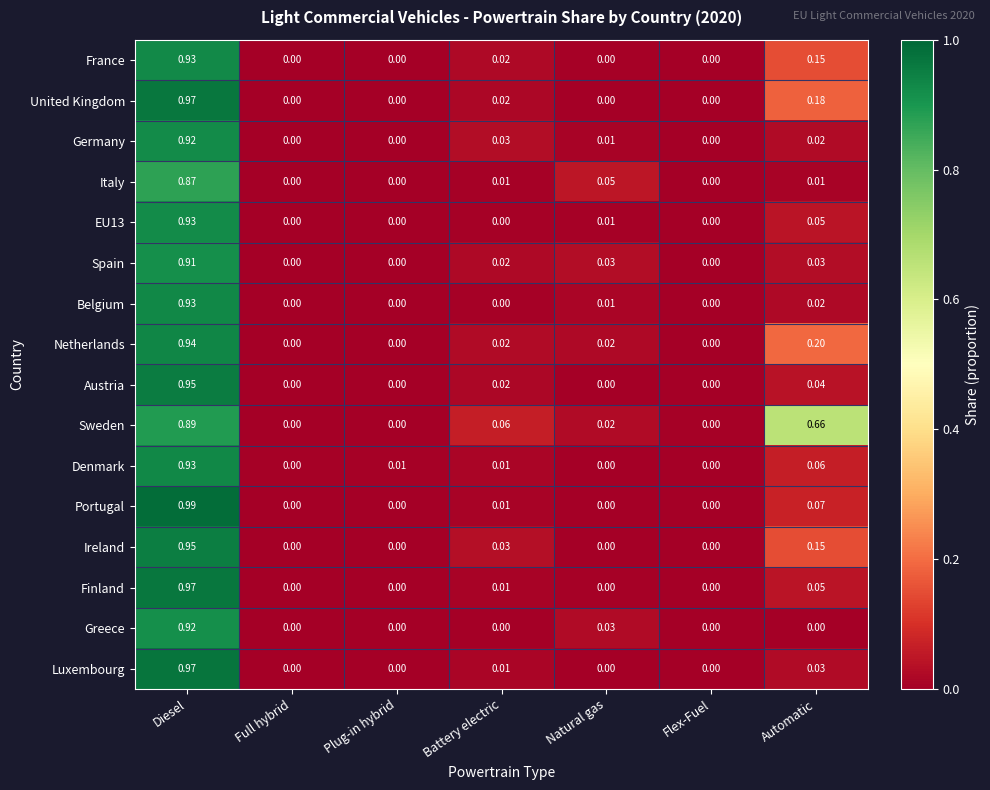

Which series changed the most between Full hybrid and Plug-in hybrid?

Denmark